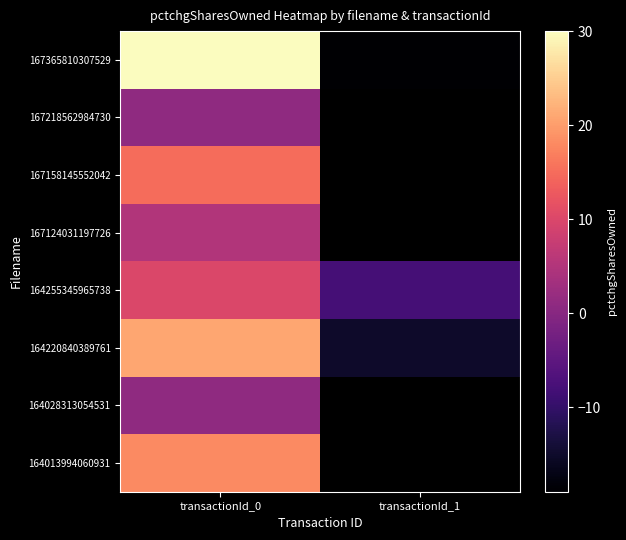

Which category has the highest value across all series?

transactionId_0